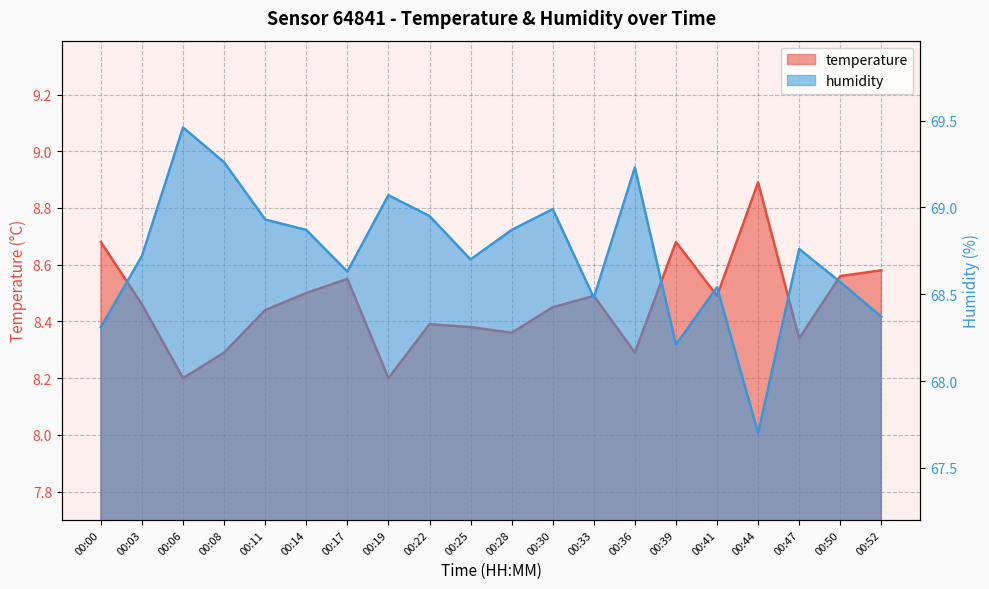

Where is the first local maximum for temperature?

00:17